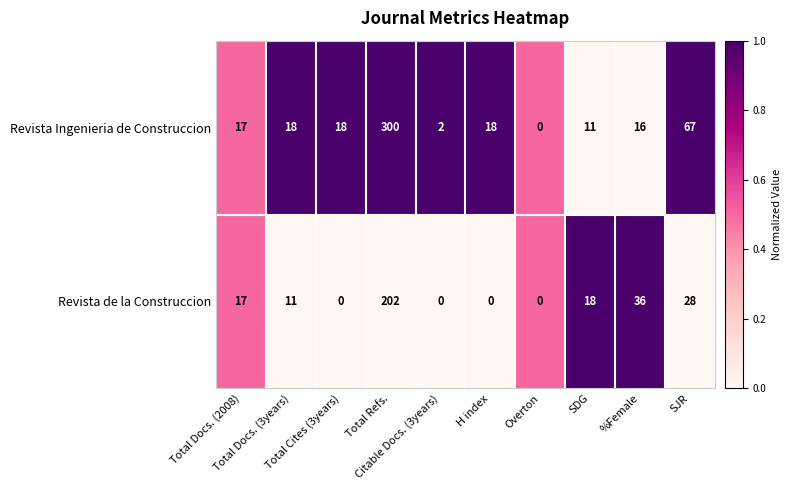

What is the difference between the maximum and second lowest values in the Revista de la Construccion series?

202